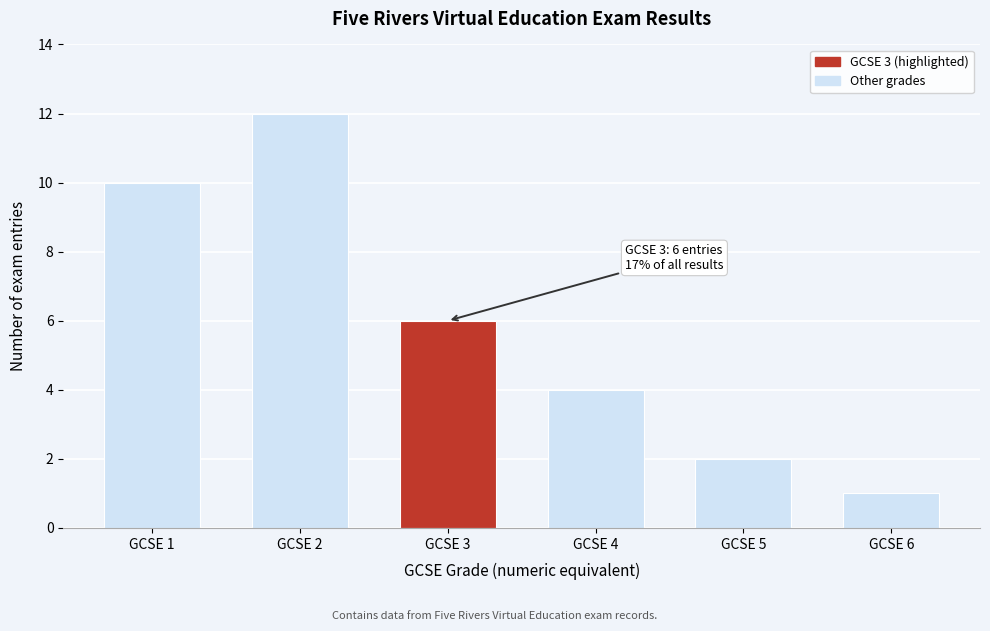

Reading left to right, extract all data points from this chart.

10	12	6	4	2	1